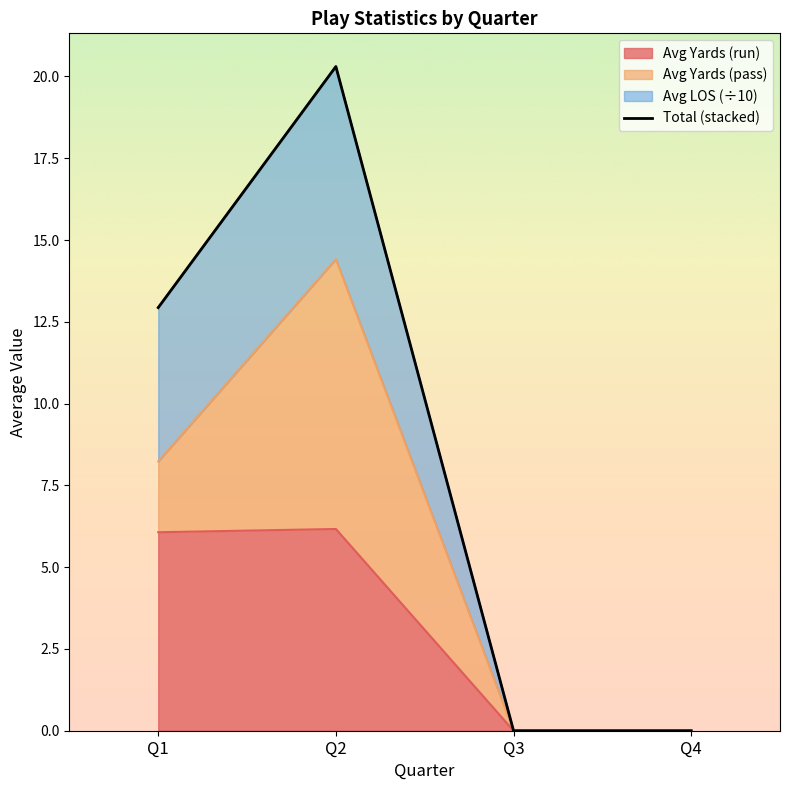

Is it true that the value at Q2 is 12.8?

False